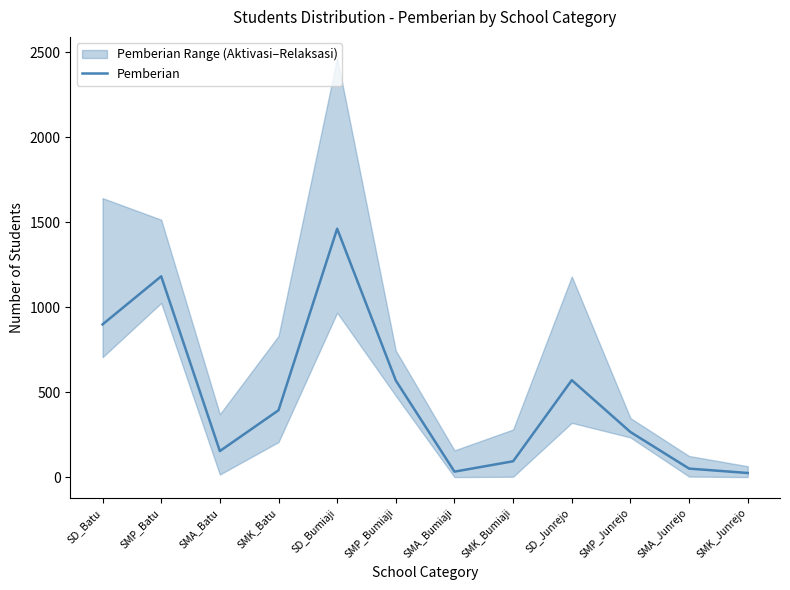

Between SMK_Junrejo and SD_Batu, which is larger?

SD_Batu